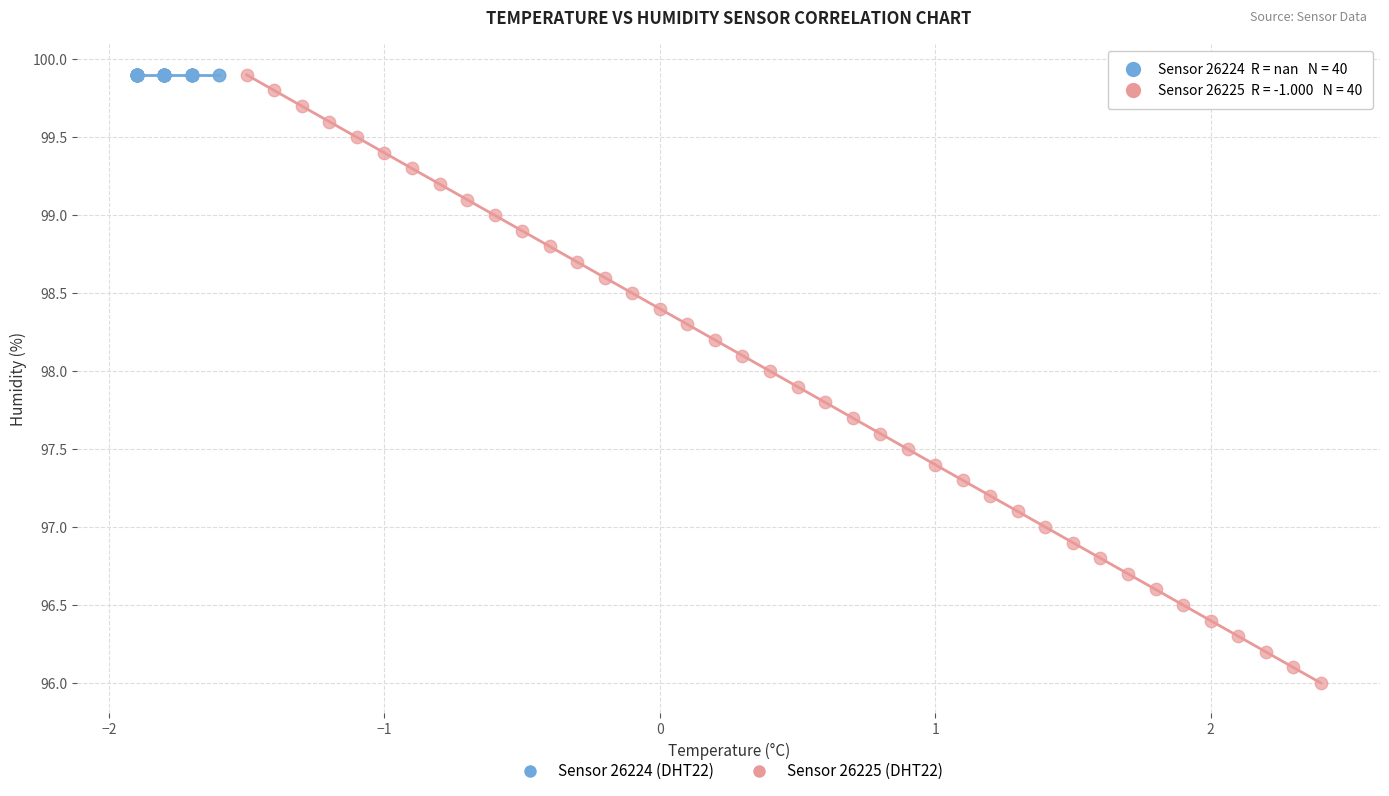

Which series contains the lowest Y value?

Sensor 26225 (DHT22)